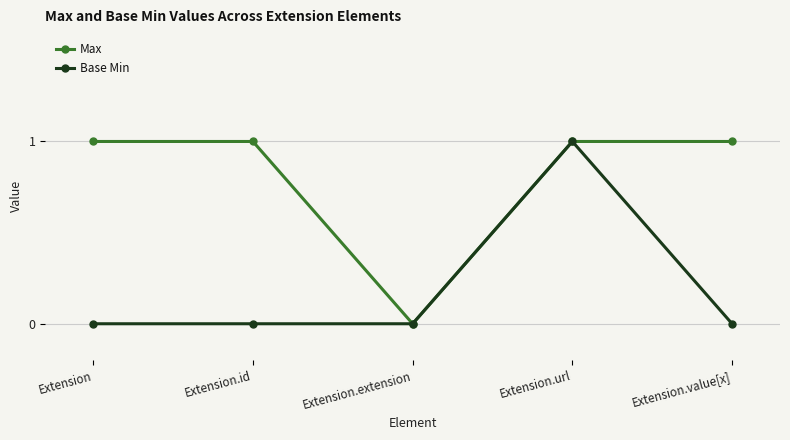

List the series in order of their overall mean, lowest first.

Base Min, Max